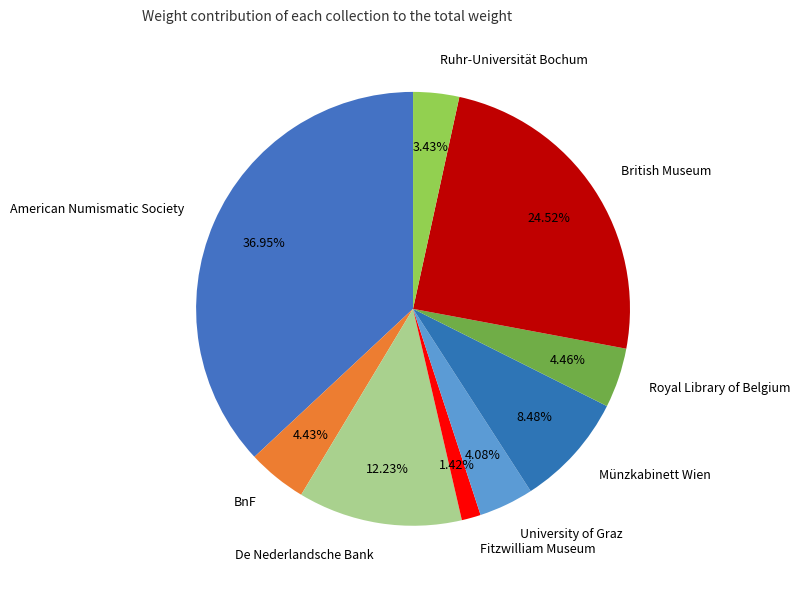

Which slice is the largest?

American Numismatic Society